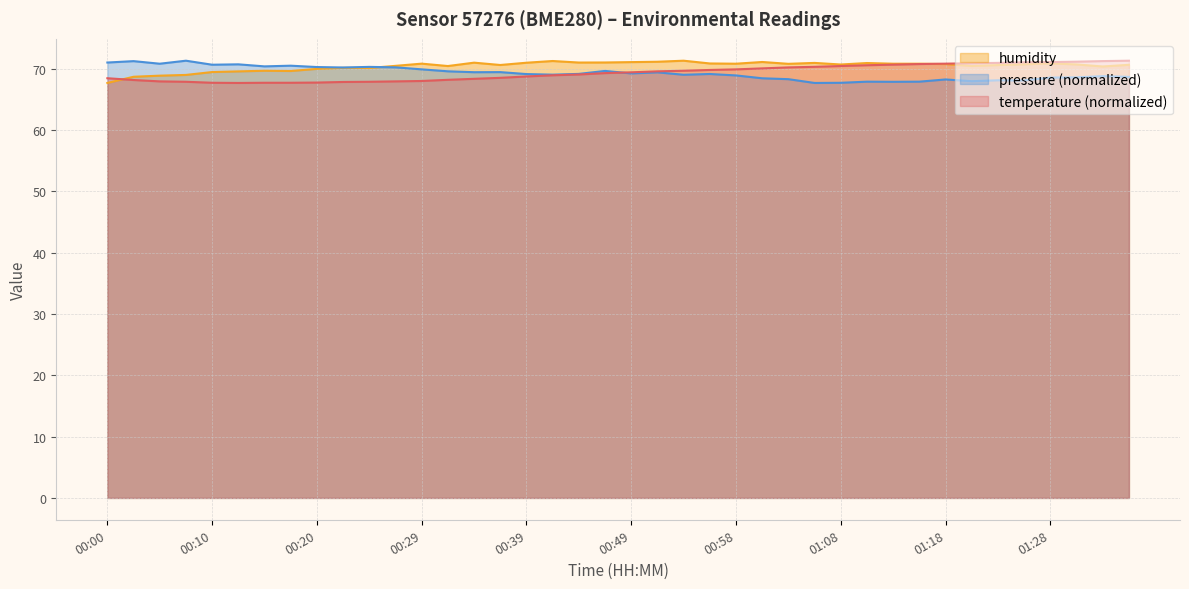

What are all the series names shown in the legend?

humidity, pressure (normalized), temperature (normalized)